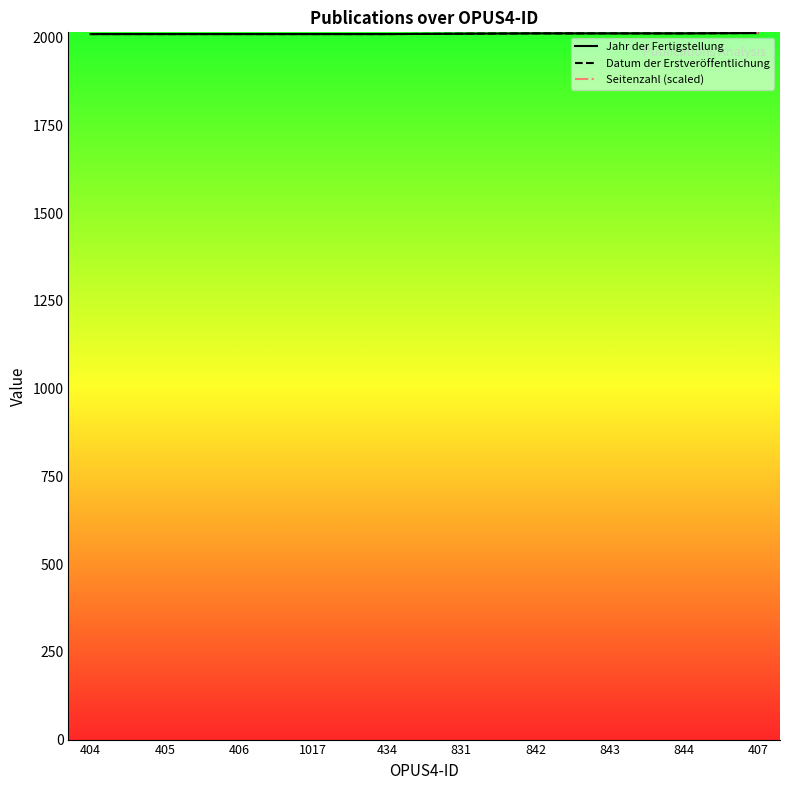

True or false: Jahr der Fertigstellung has a value of 950 at 404.

False